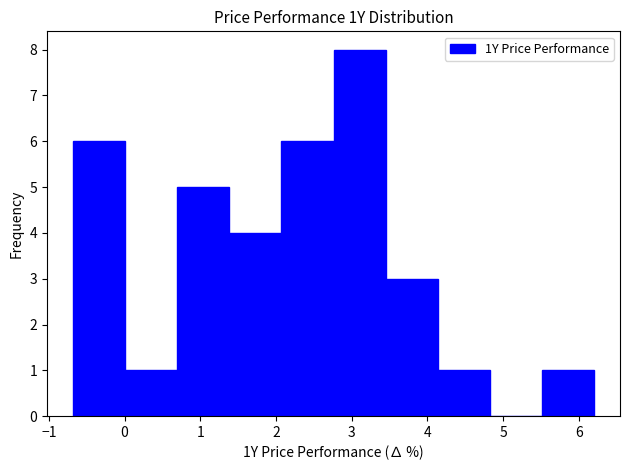

Reading left to right, list every bar in this chart as the range it spans on the x-axis followed by its height. Neither the bar edges nor the heights are printed on the chart, so give them approximately, as read against the axes.

-0.7 to 0.0: 6
0.0 to 0.7: 1
0.7 to 1.4: 5
1.4 to 2.1: 4
2.1 to 2.8: 6
2.8 to 3.4: 8
3.4 to 4.1: 3
4.1 to 4.8: 1
4.8 to 5.5: 0
5.5 to 6.2: 1